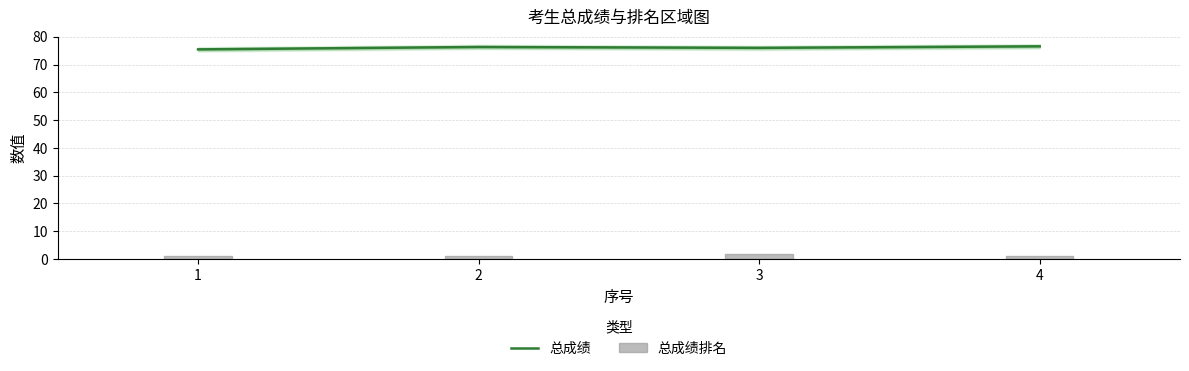

List the labels in order of value, largest first.

4, 2, 3, 1